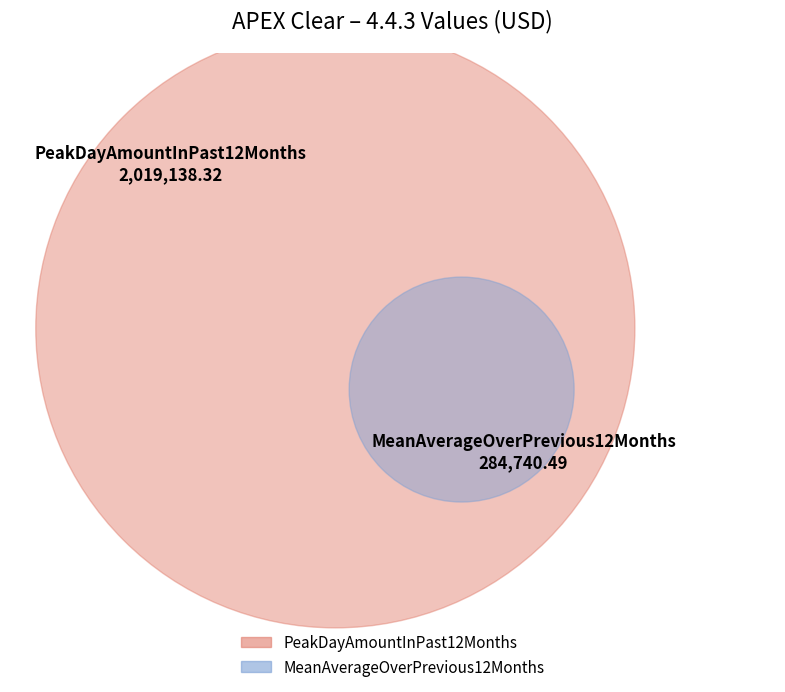

What is the ratio of the value at MeanAverageOverPrevious12Months to the value at PeakDayAmountInPast12Months?

0.1